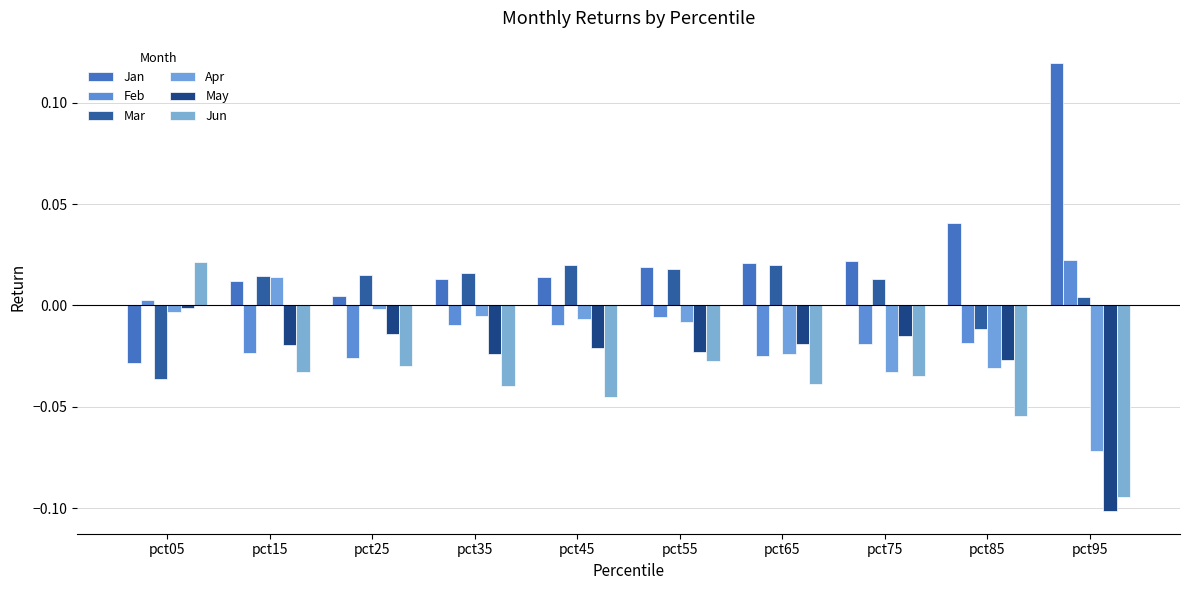

The value of Mar at pct15 is 0.0. True or false?

False